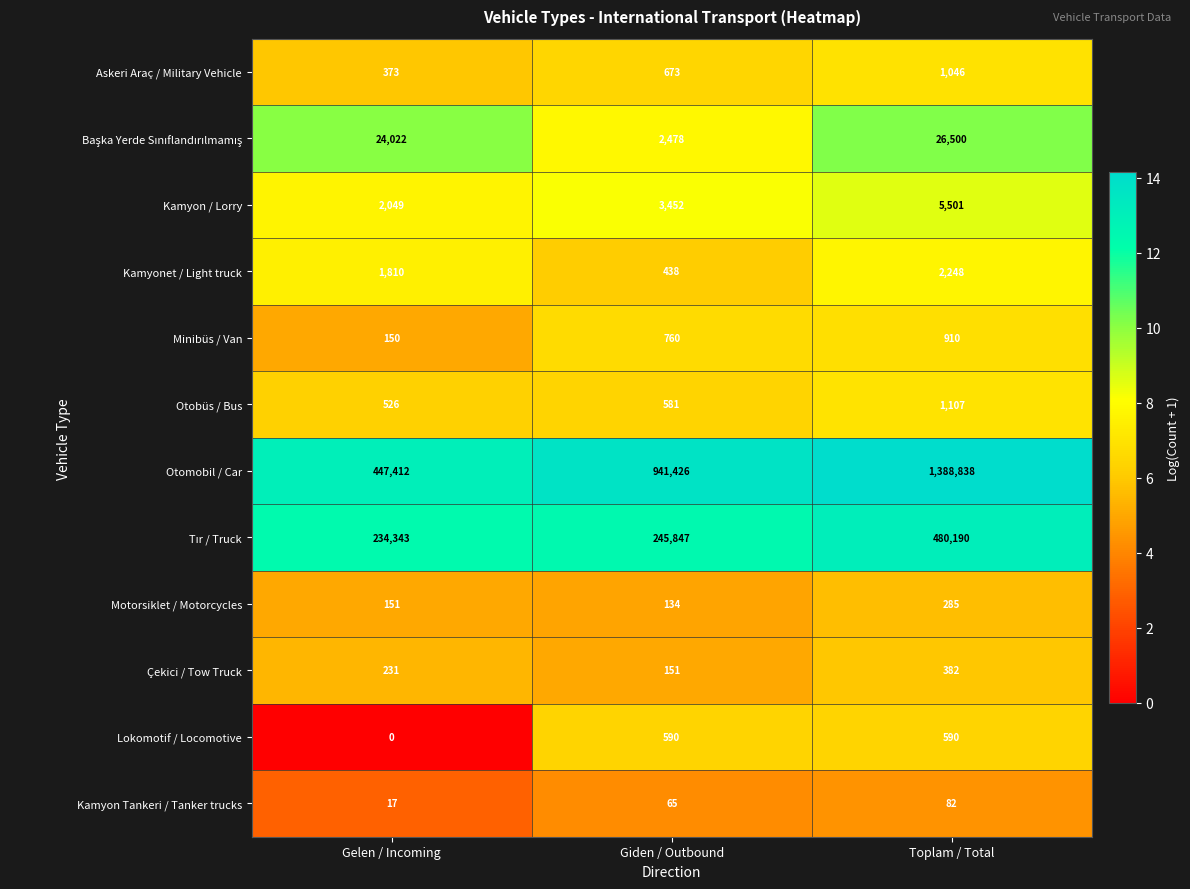

What is the difference between the highest and lowest values at Toplam / Total?

1388756